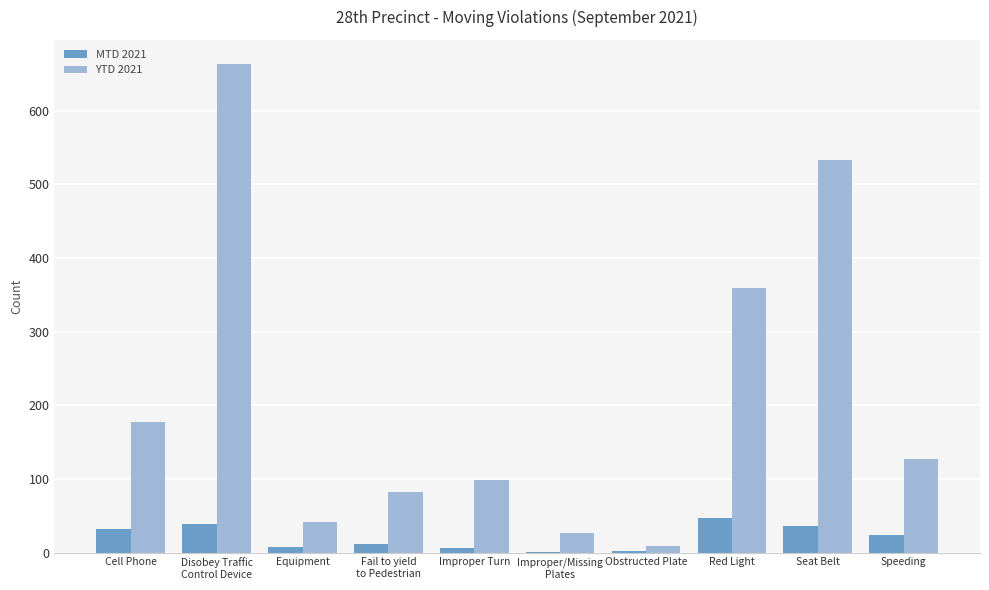

What is the total value across all series at Disobey Traffic
Control Device?

702